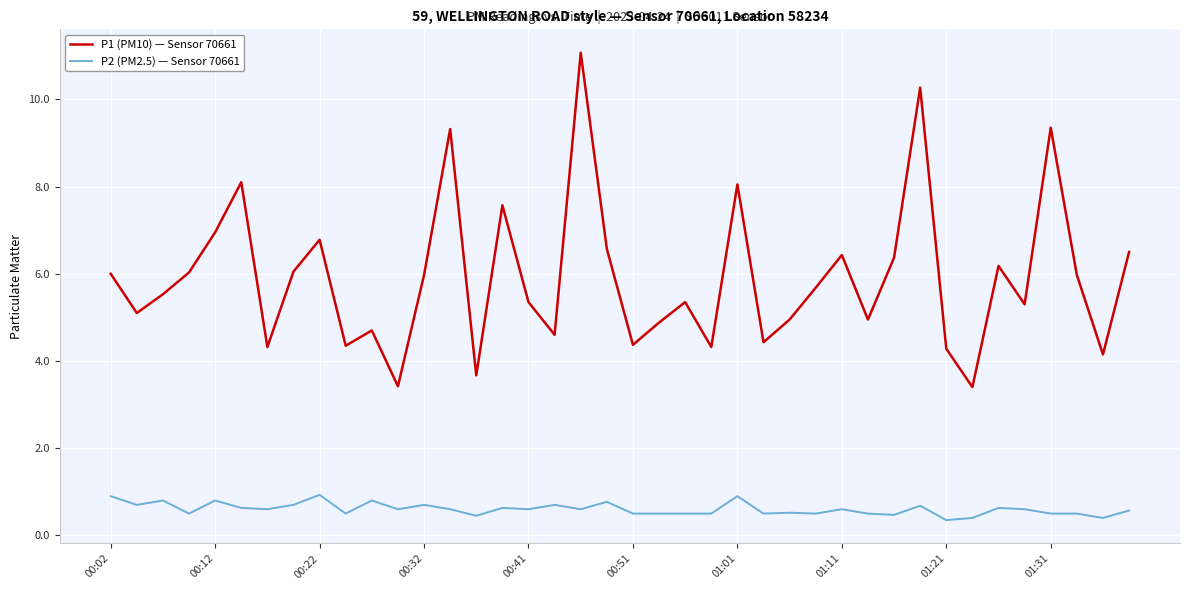

Rank the series by their maximum value, from highest to lowest.

P1 (PM10) — Sensor 70661, P2 (PM2.5) — Sensor 70661